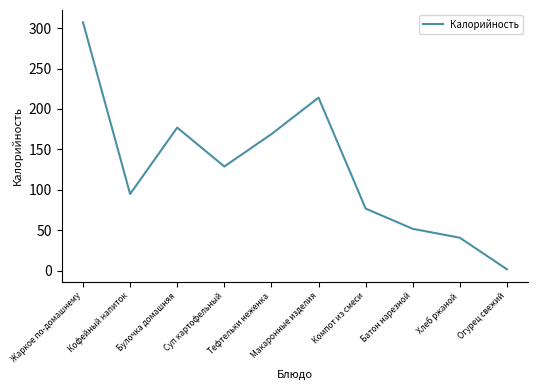

What is the difference between the values at Хлеб ржаной and Кофейный напиток?

54